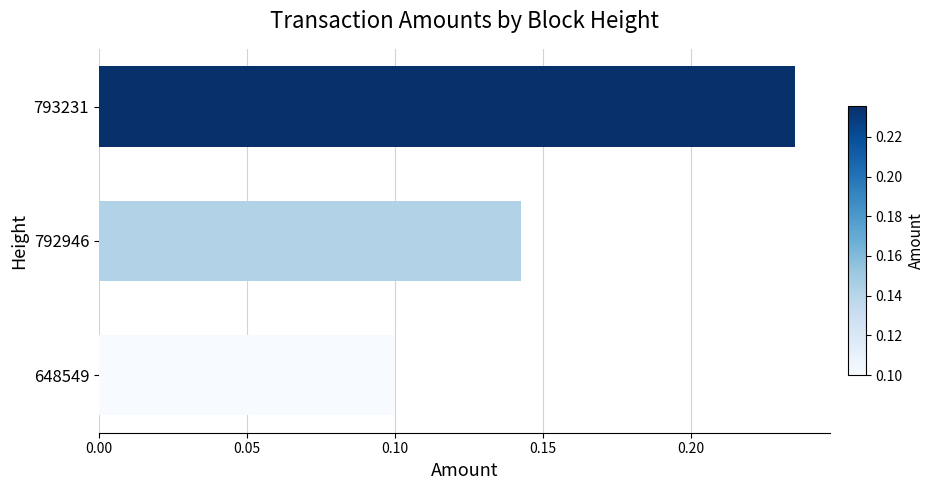

Are the bars horizontal?

Yes